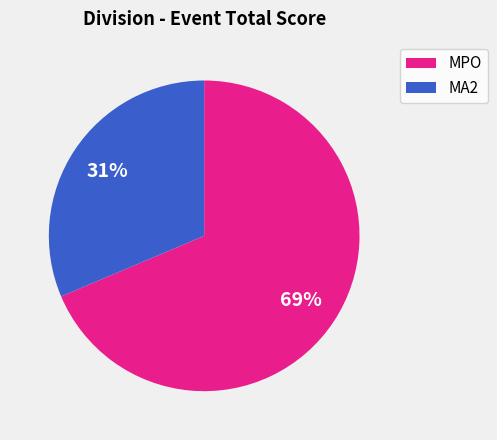

Is there any slice that represents more than half of the pie?

Yes